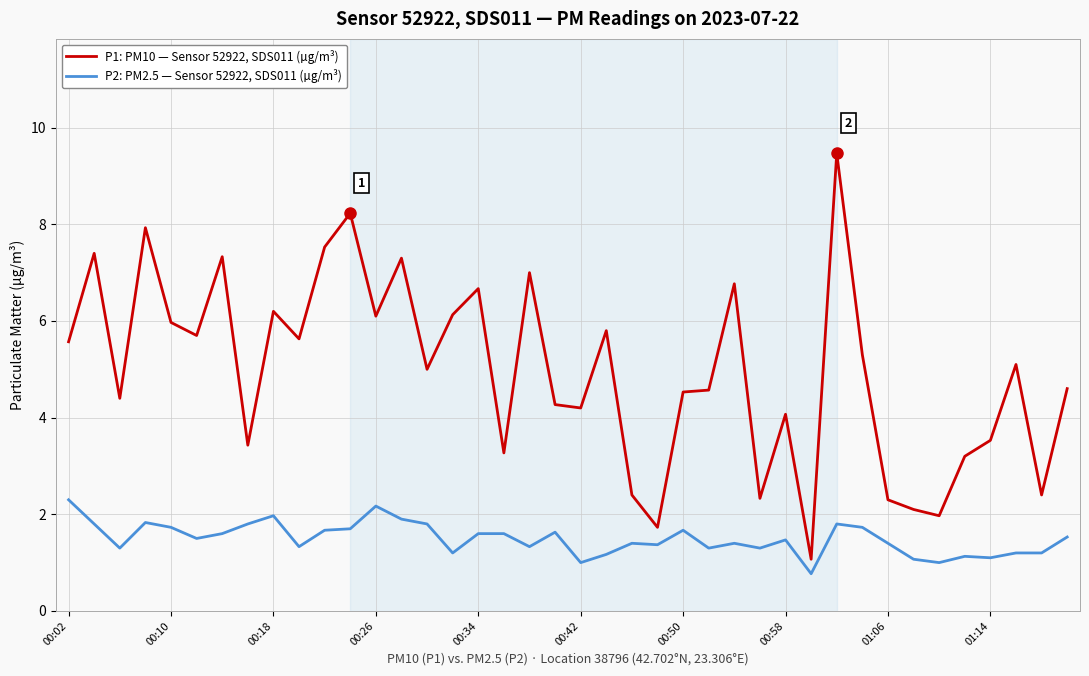

What is the sum of all P2: PM2.5 — Sensor 52922, SDS011 (µg/m³) values?

59.8